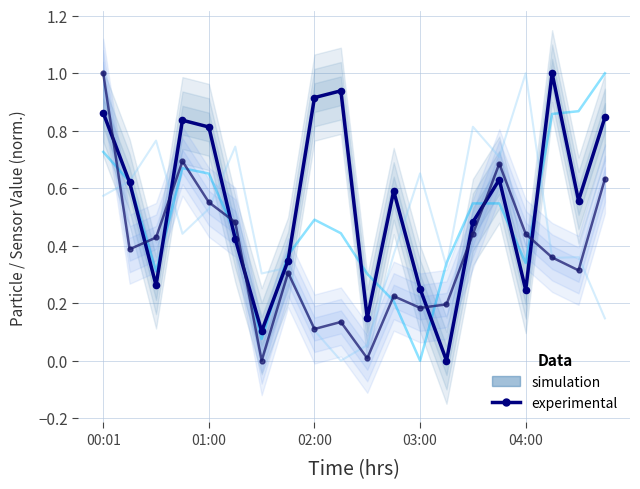

True or false: SDS_P1 (experimental) has more than 2 points higher than both neighbors.

True